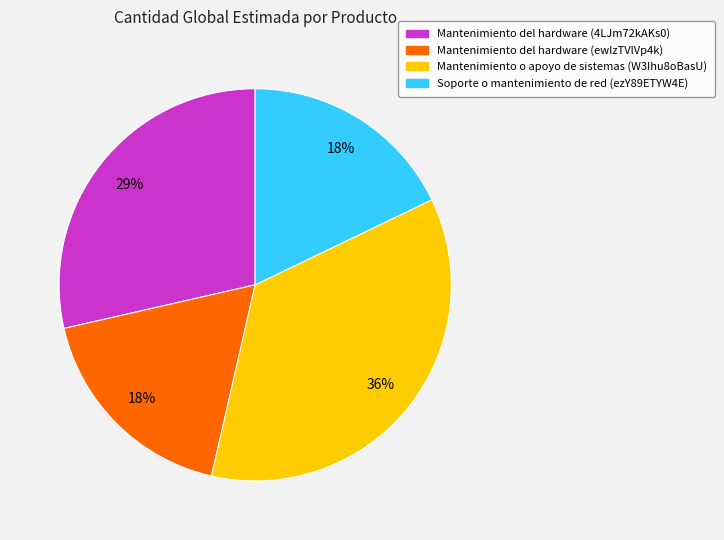

The Mantenimiento del hardware (ewIzTVlVp4k) slice represents 18% of the pie. True or false?

True